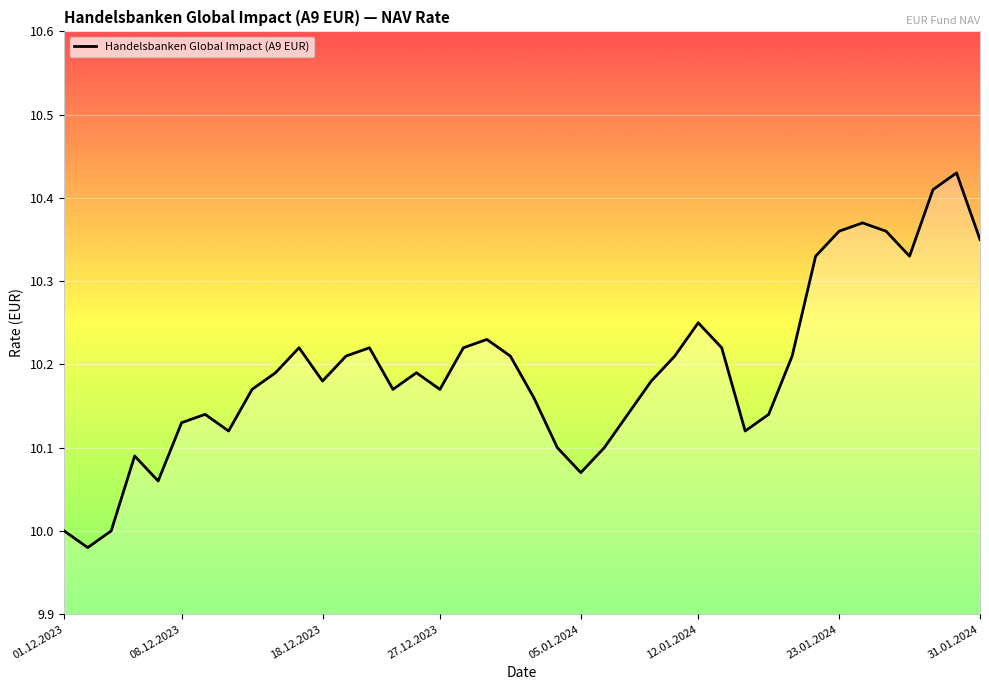

List the labels in order of value, largest first.

38, 37, 34, 33, 35, 39, 32, 36, 27, 18, 10, 13, 17, 28, 12, 19, 26, 31, 9, 15, 11, 25, 8, 14, 16, 20, 23.01.2024, 24, 30, 12.01.2024, 31.01.2024, 29, 21, 23, 27.12.2023, 22, 05.01.2024, 01.12.2023, 18.12.2023, 08.12.2023